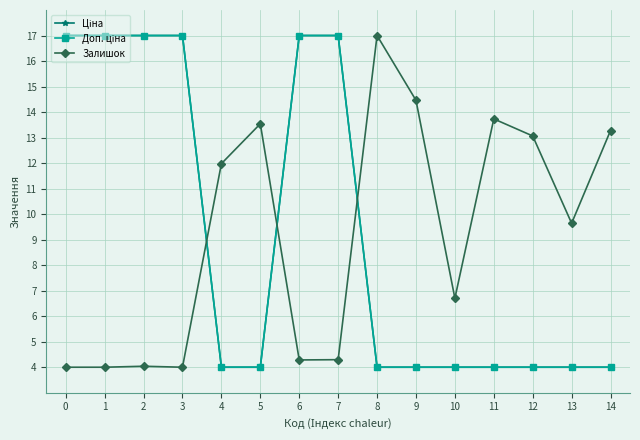

What is the minimum value for Доп. ціна?

4.0